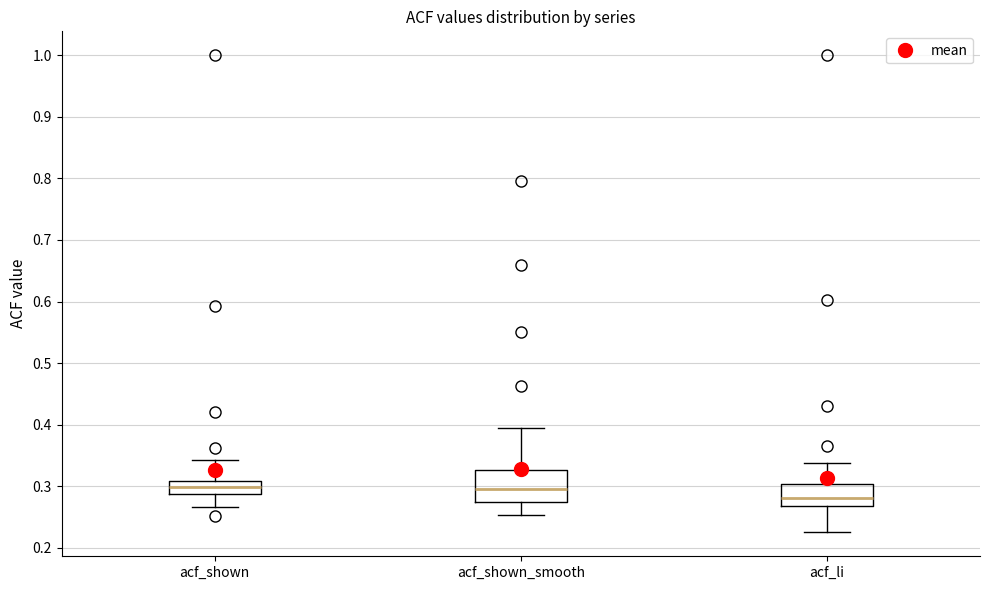

Which box has the lowest median line?

acf_li